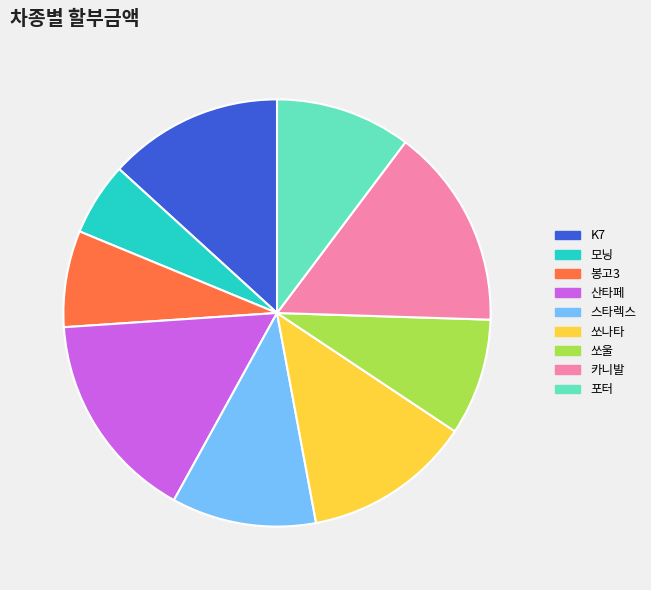

Is the sum of 쏘나타 and 카니발 greater than half?

No